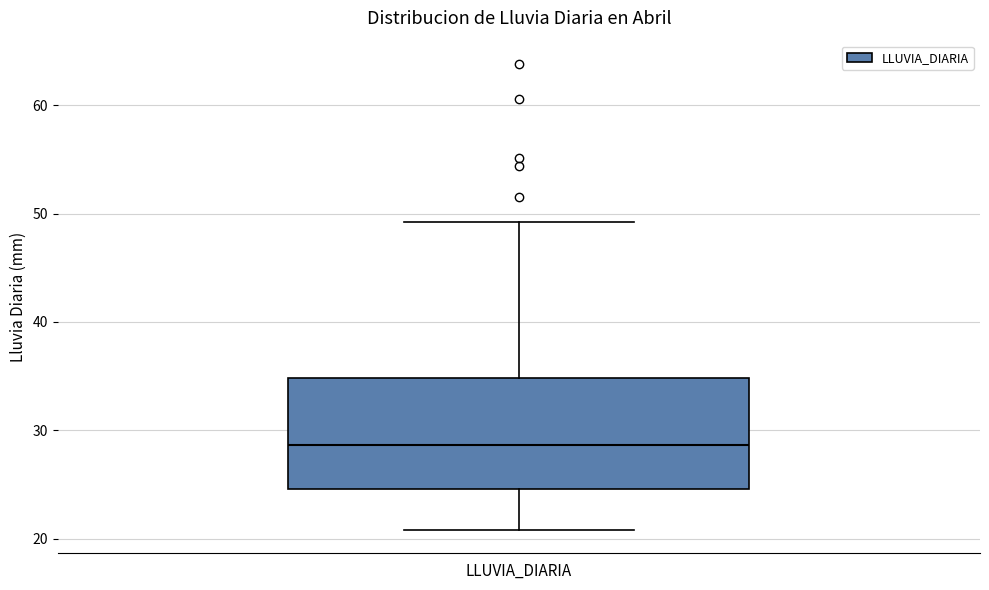

Where is the lower edge of the box for LLUVIA_DIARIA on the y-axis? The values are not printed on the chart, so give them approximately, as read against the axis.

25